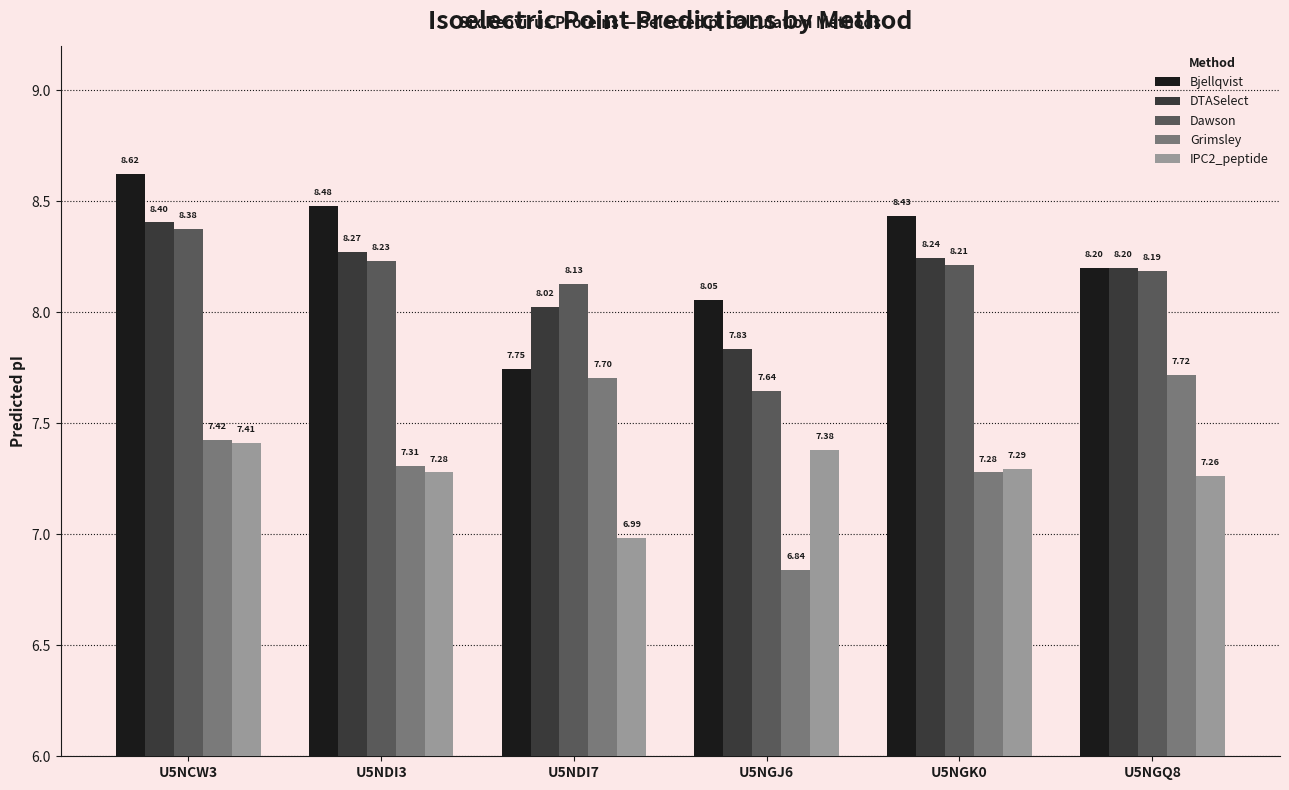

Where does the Grimsley series first go above 7?

U5NCW3